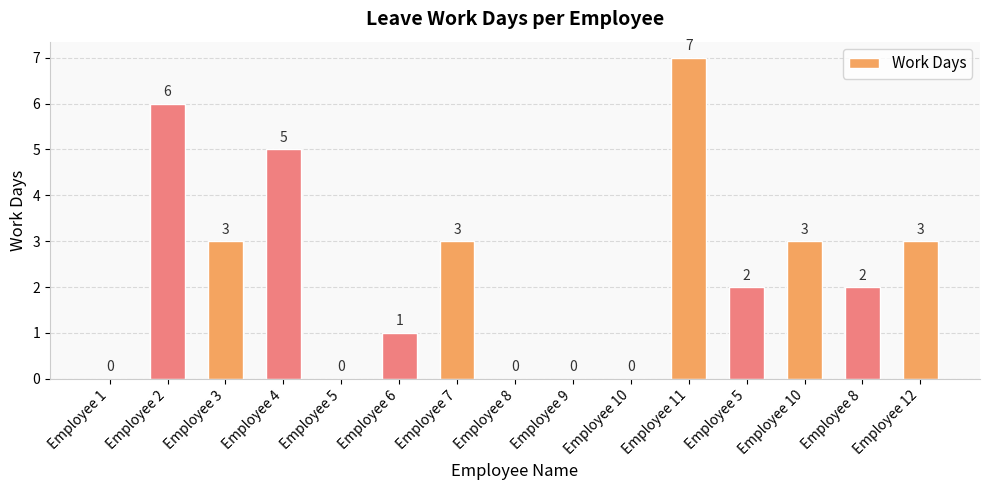

Reading left to right, what are all the values shown in this chart?

0	6	3	5	0	1	3	0	0	0	7	2	3	2	3